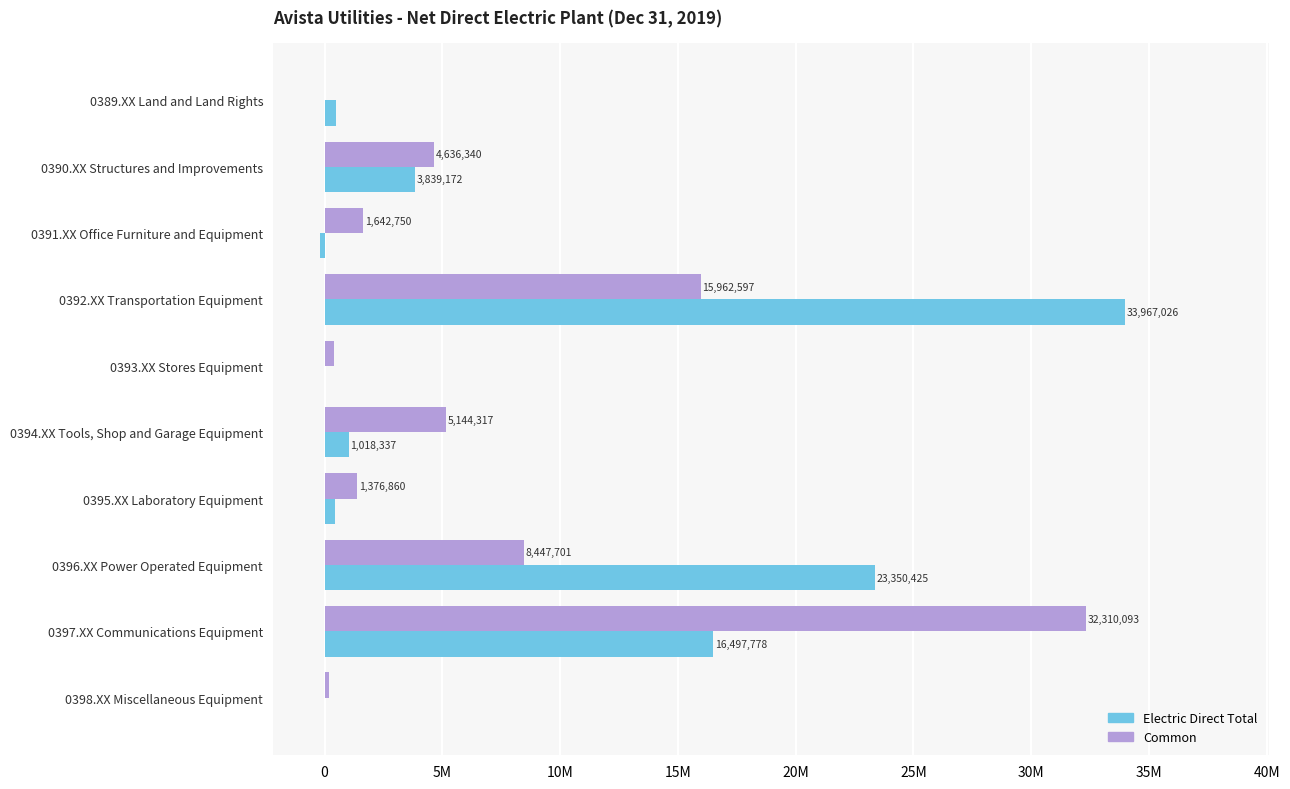

Rank the series by their maximum value, from lowest to highest.

Common, Electric Direct Total